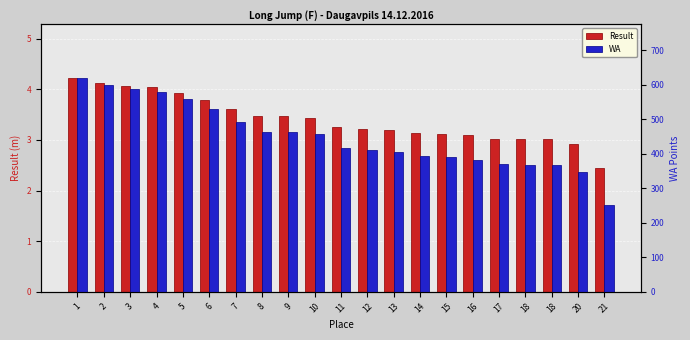

Reading right to left, transcribe all the data shown in this chart.

Result: 2.5	2.9	3.0	3.0	3.0	3.1	3.1	3.1	3.2	3.2	3.2	3.4	3.5	3.5	3.6	3.8	3.9	4.0	4.1	4.1	4.2
WA: 252.0	348.0	367.0	367.0	369.0	383.0	389.0	394.0	404.0	410.0	416.0	456.0	462.0	464.0	491.0	530.0	557.0	580.0	587.0	599.0	620.0